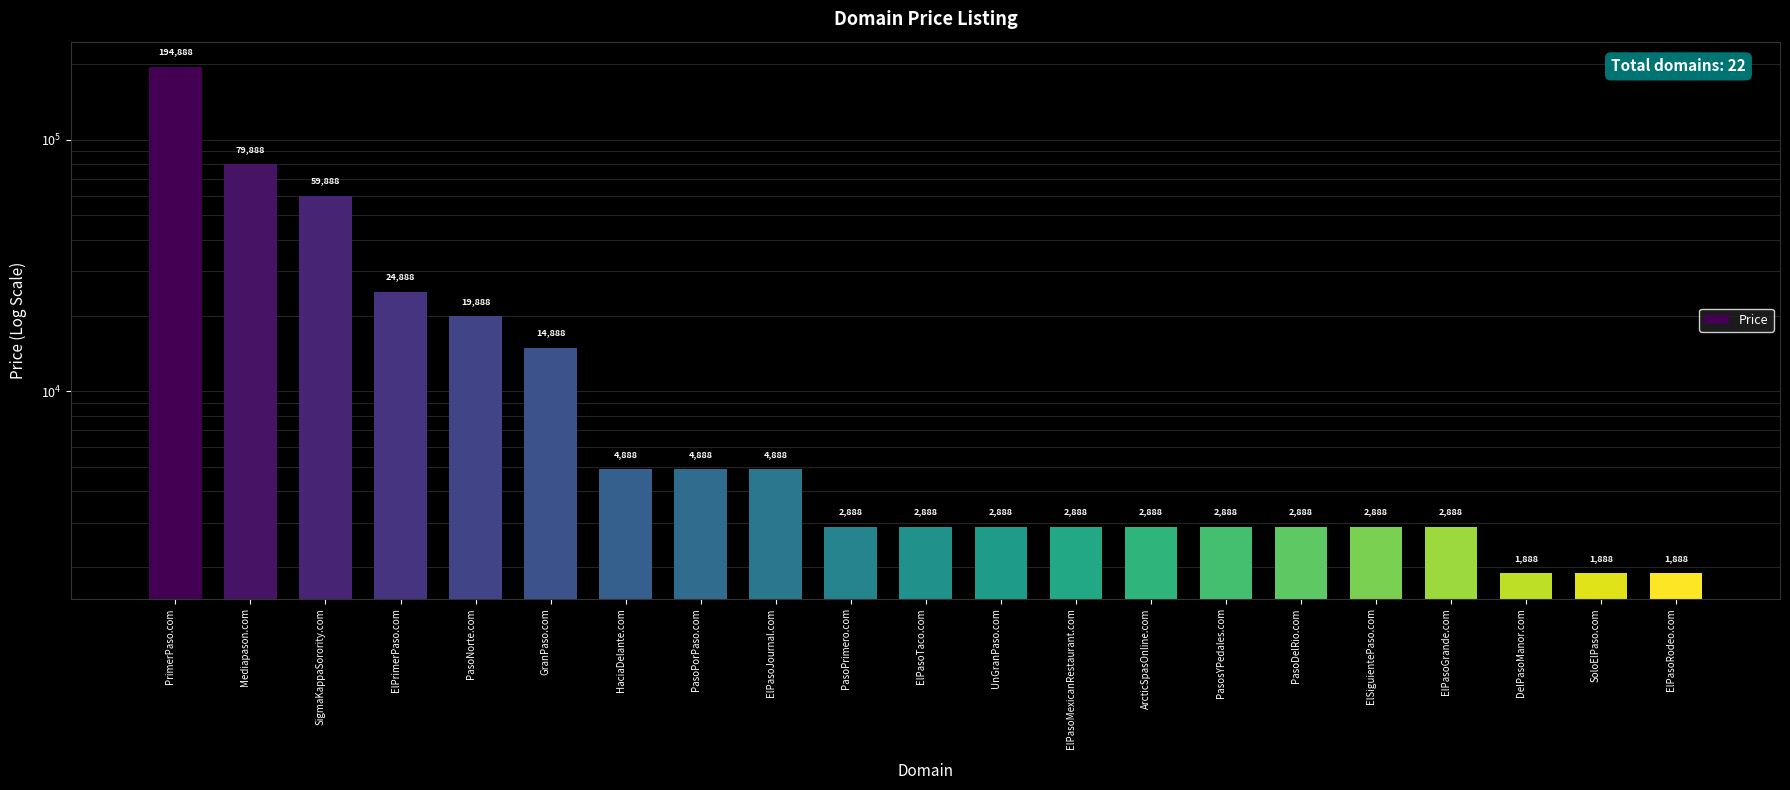

What is the value of the 15th bar from the left?

2888